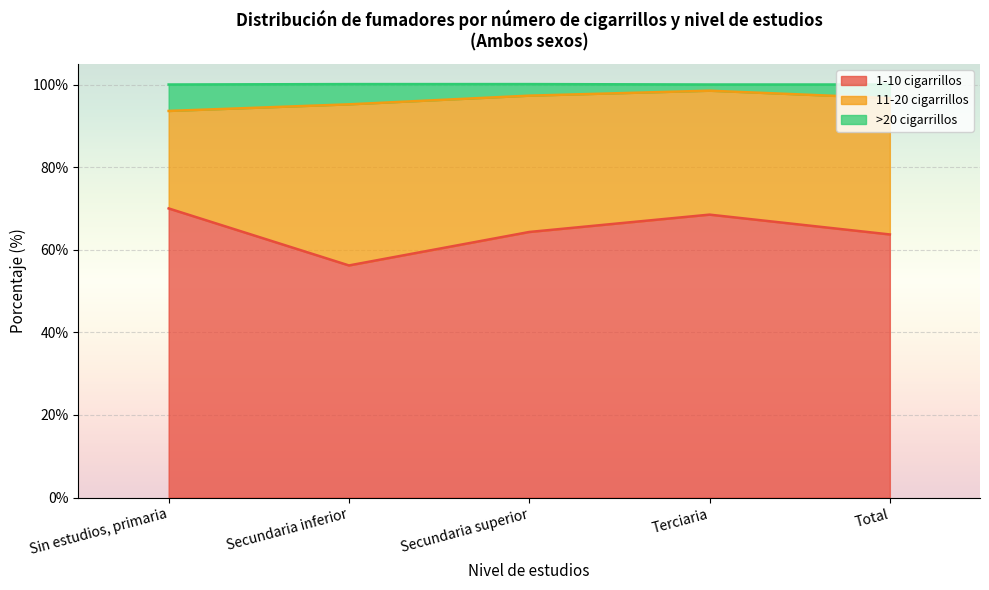

What position from the left is Terciaria?

4